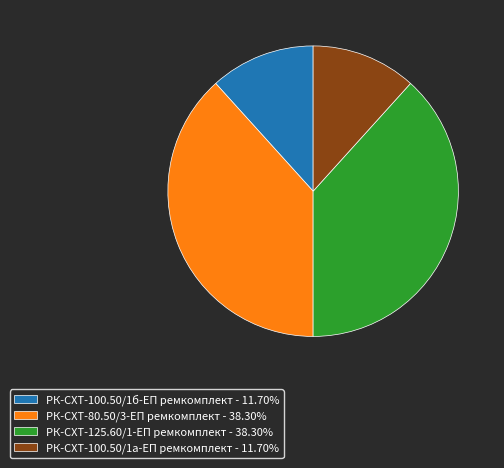

Is РК-СХТ-100.50/1б-ЕП ремкомплект - 11.70% the majority of the pie?

No